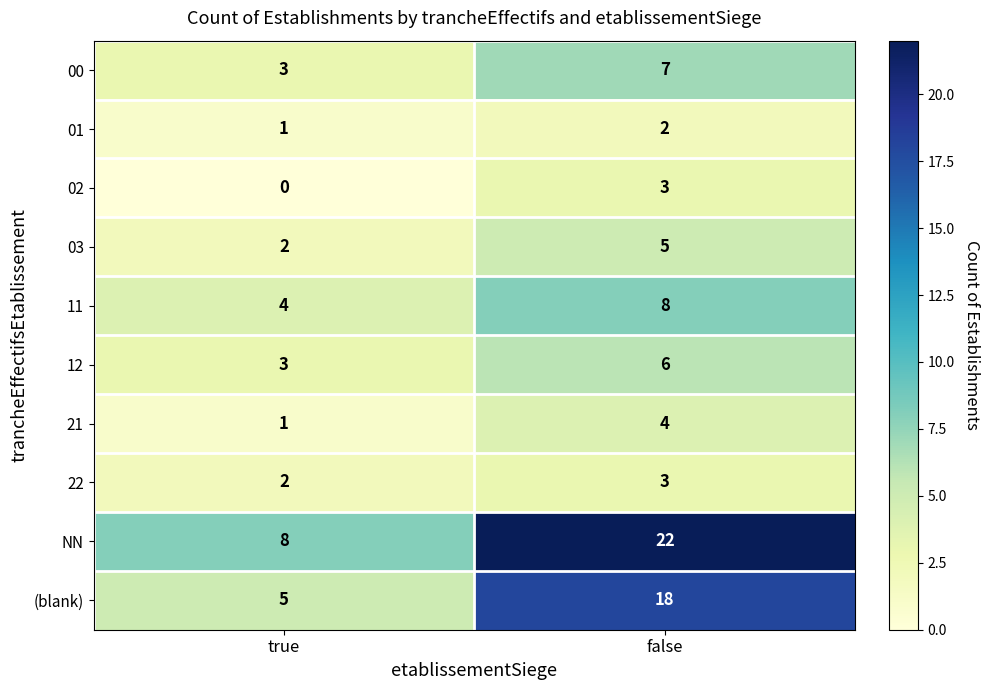

What is the total value across all series at true?

29